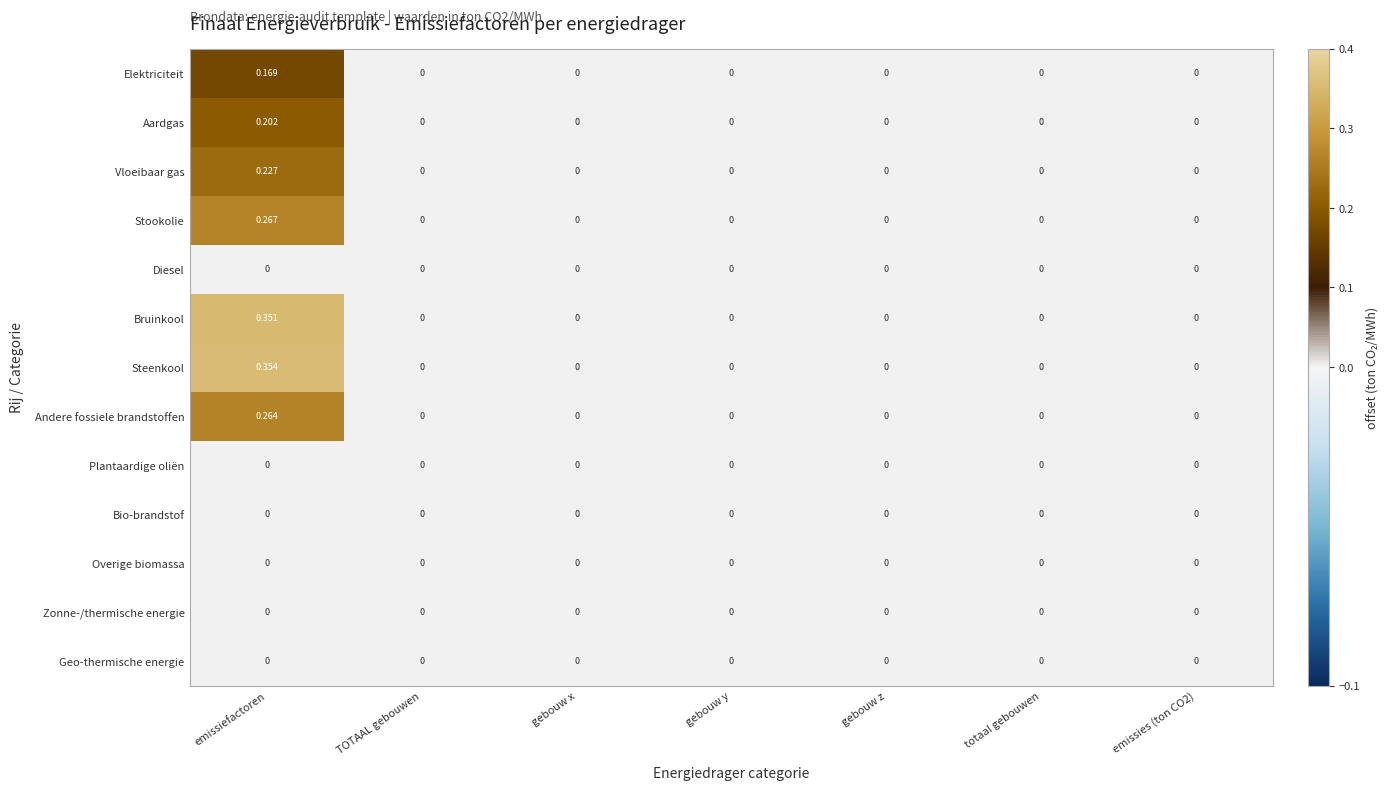

Which category has the highest value in the Bruinkool series?

emissiefactoren